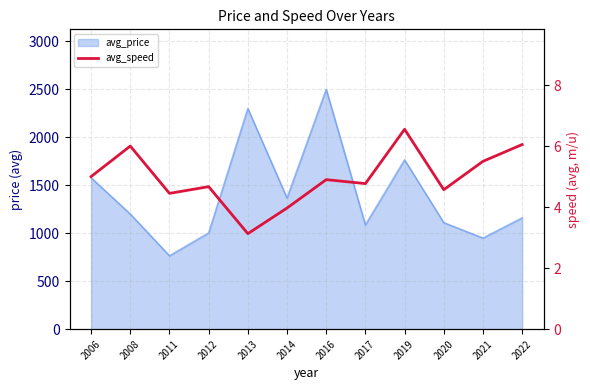

Which has a higher value, 2011 or 2008?

2008